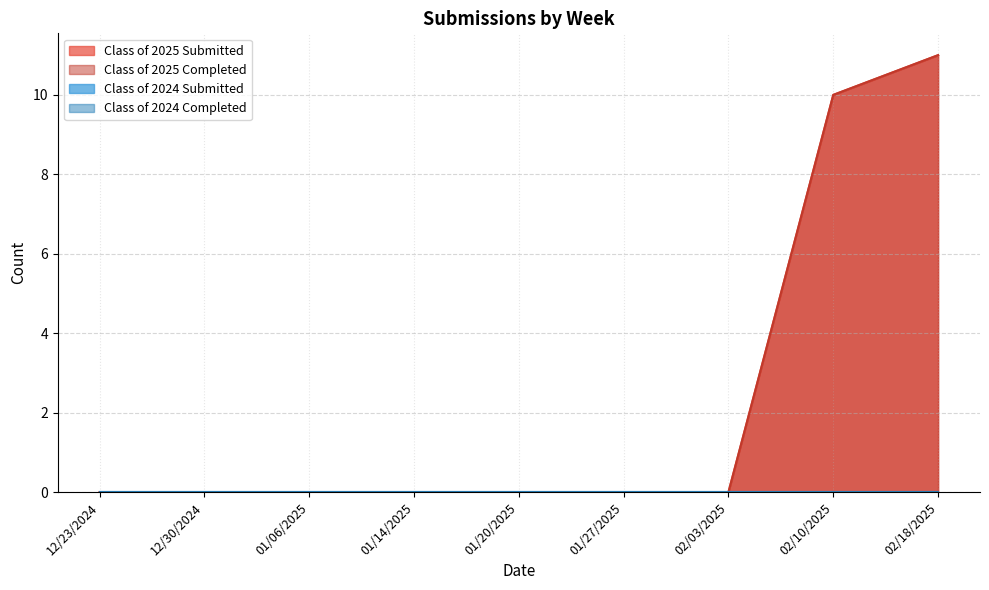

Does the chart have visible grid lines?

Yes